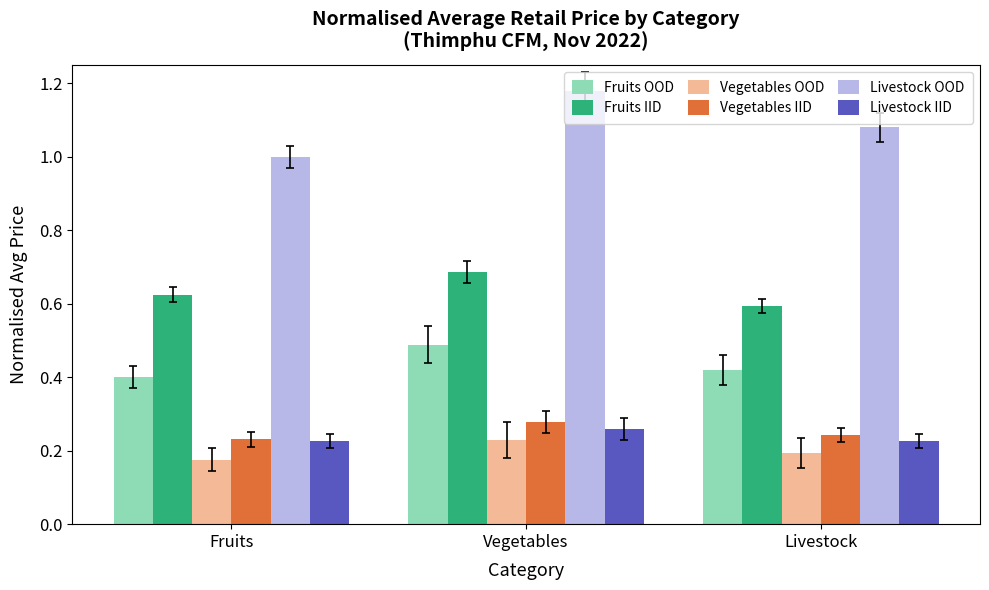

Is it true that Fruits OOD equals 0.4 at Fruits?

True